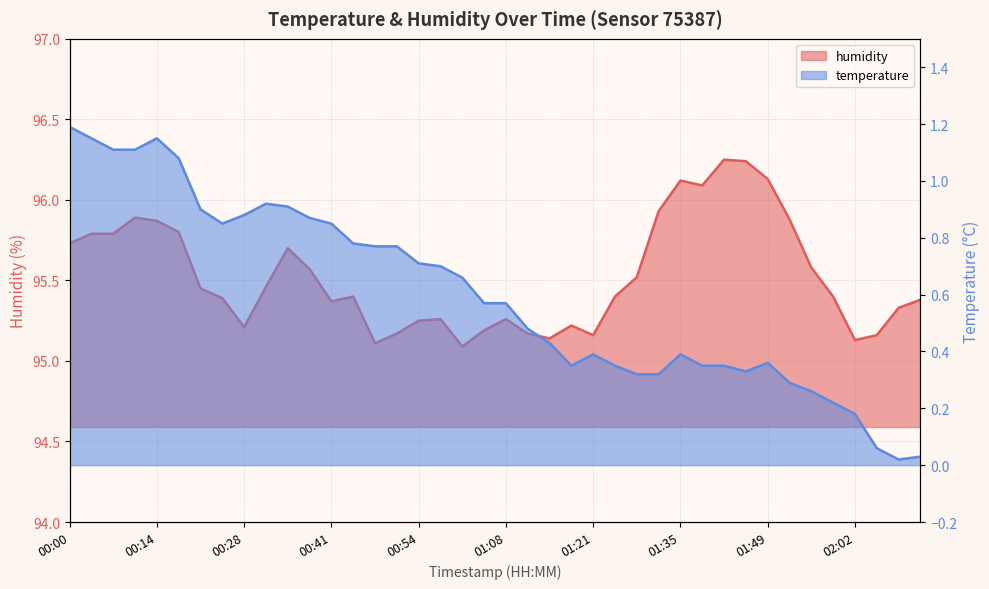

At which label is the value closest to 95?

01:01